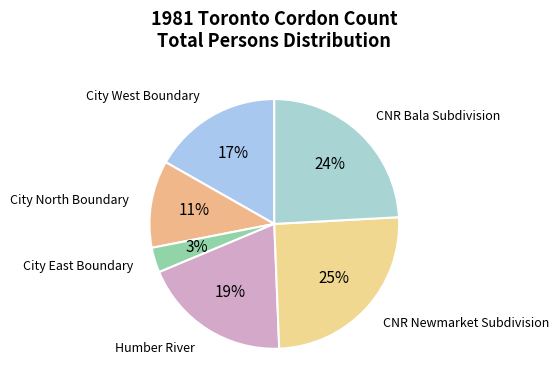

The City North Boundary slice represents 21% of the pie. True or false?

False